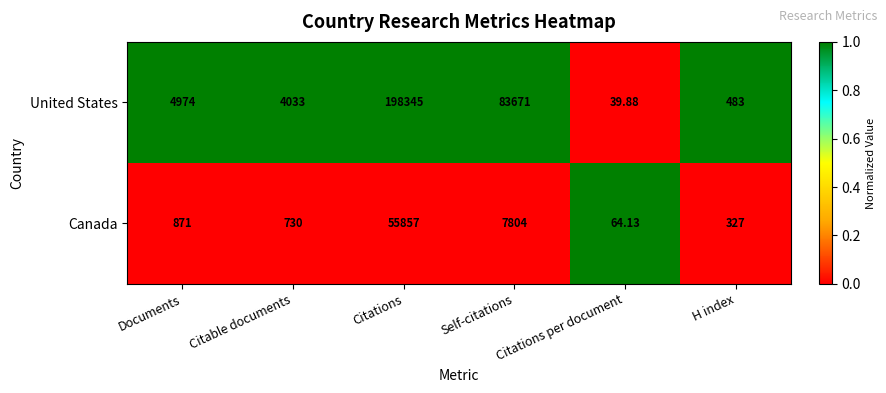

Between Citations per document and H index, which series saw the biggest shift?

United States